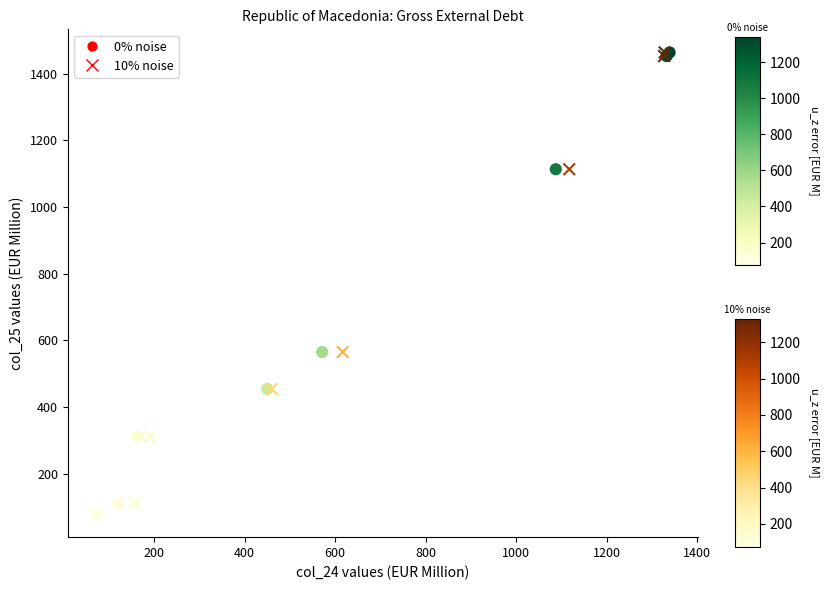

What are all the series names shown in the legend?

0% noise, 10% noise